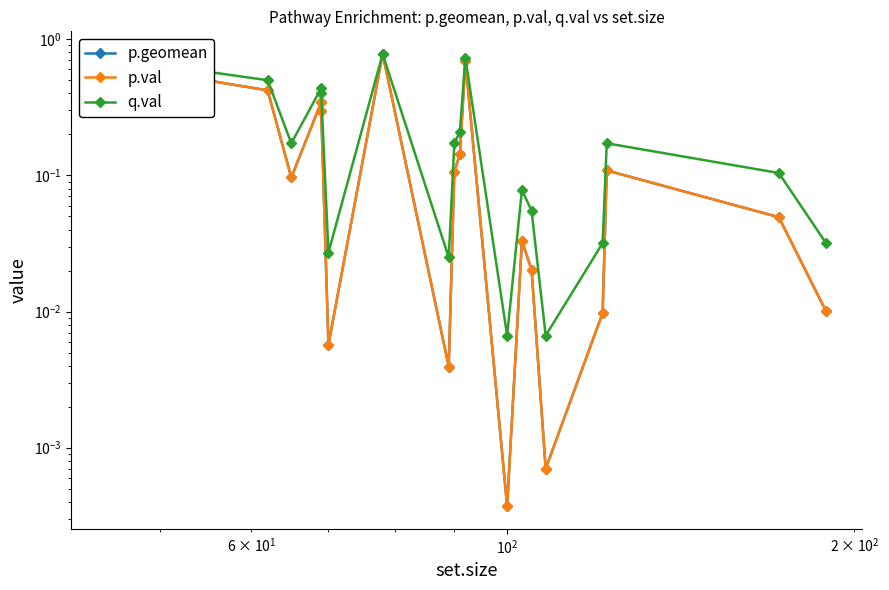

True or false: p.val has more than 2 interior local peaks.

True